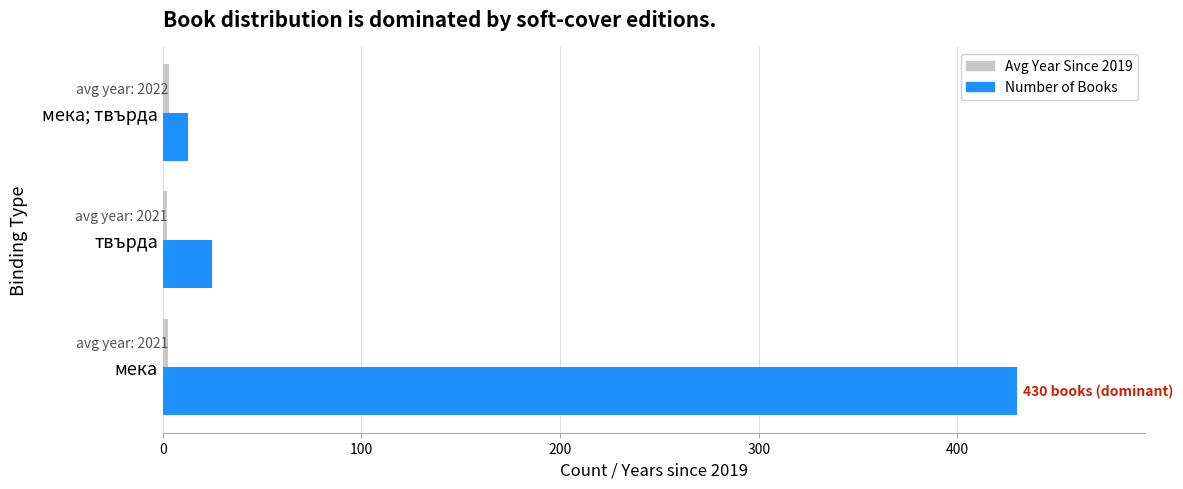

List the labels in order of Number of Books value, largest first.

мека, твърда, мека; твърда